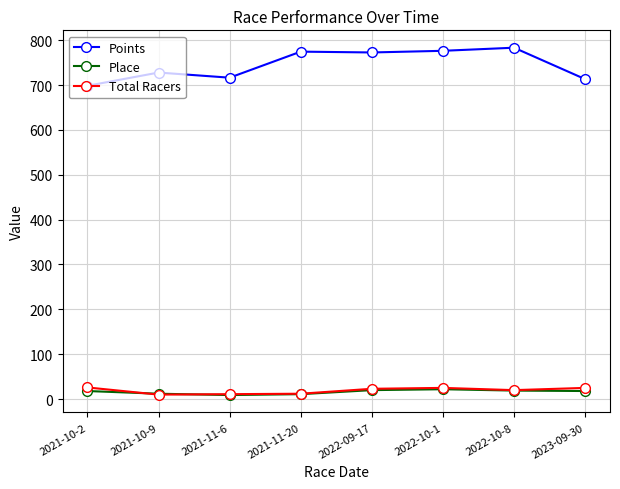

Which series has the largest total across all categories?

Points